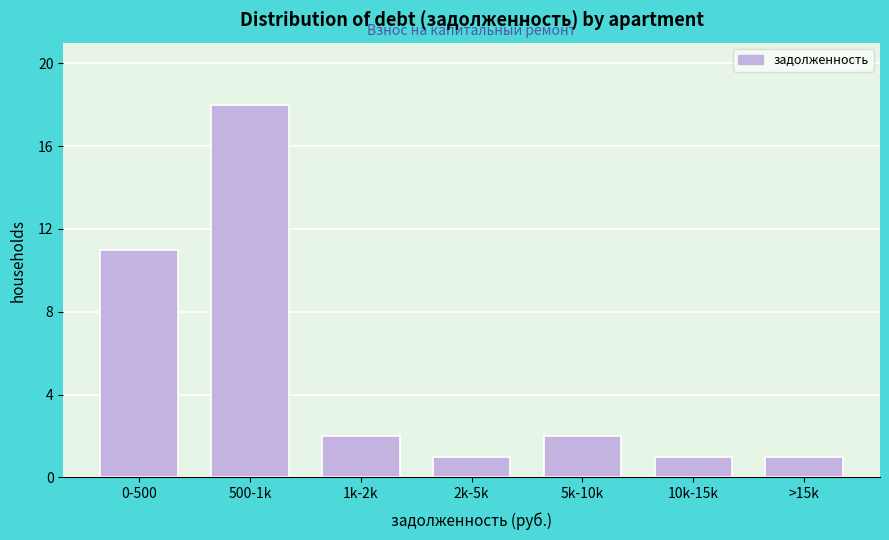

Reading left to right, what are all the values shown in this chart?

11	18	2	1	2	1	1